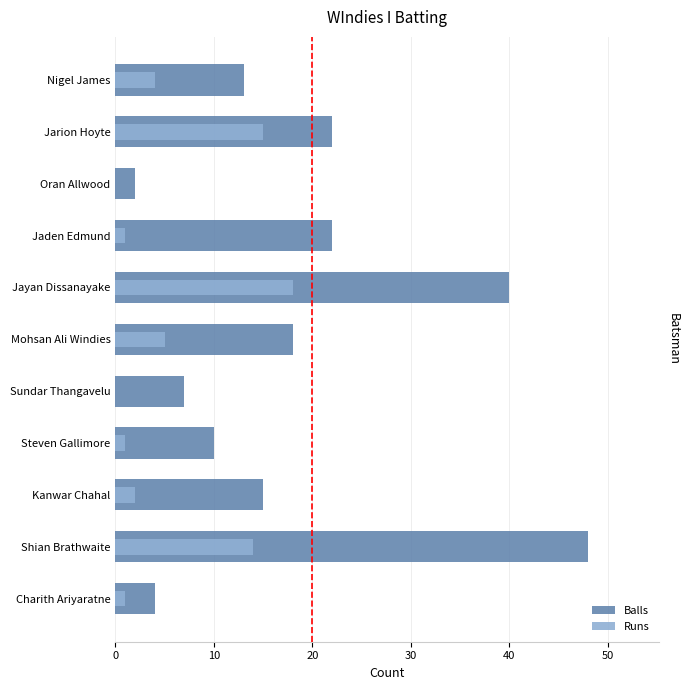

Is the value of Balls at Charith Ariyaratne greater than the value of Runs at Kanwar Chahal?

Yes